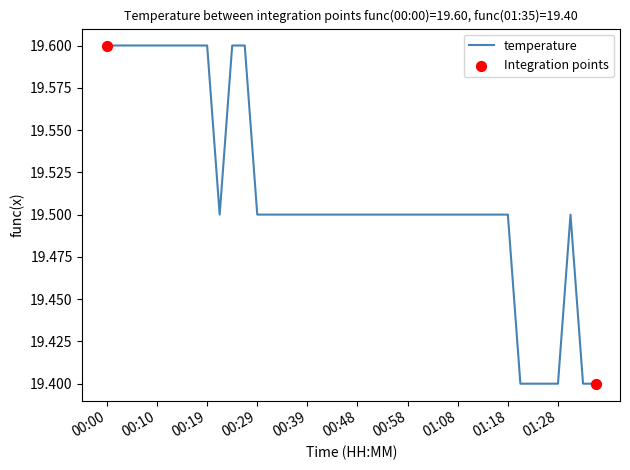

What is the minimum value shown in the chart?

19.4